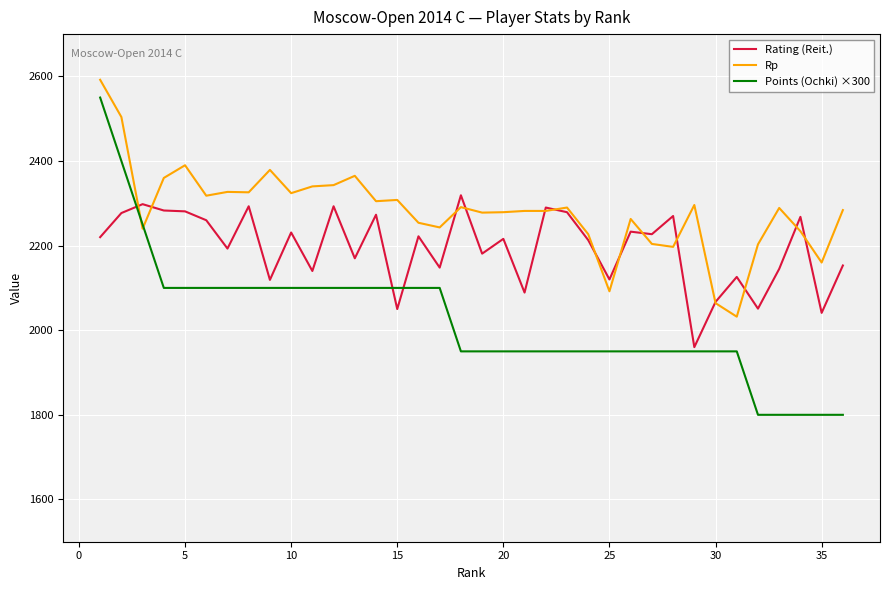

Which series has the largest total across all categories?

Rp